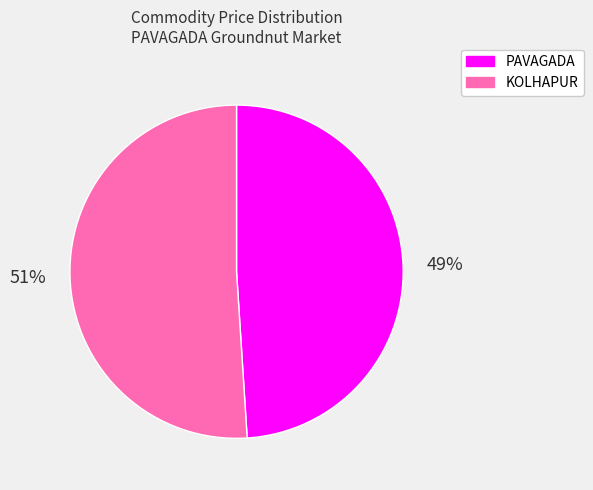

What percentage is the KOLHAPUR slice, to the nearest percent?

51%